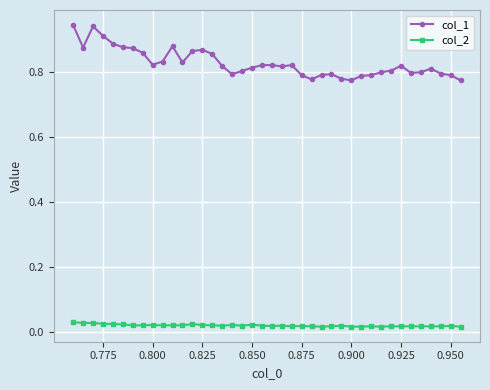

Which series has the widest spread of values?

col_1